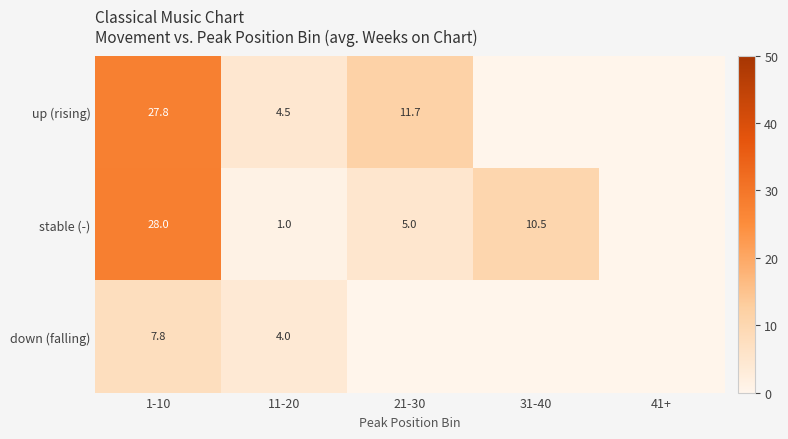

Which category has the lowest value across all series?

31-40